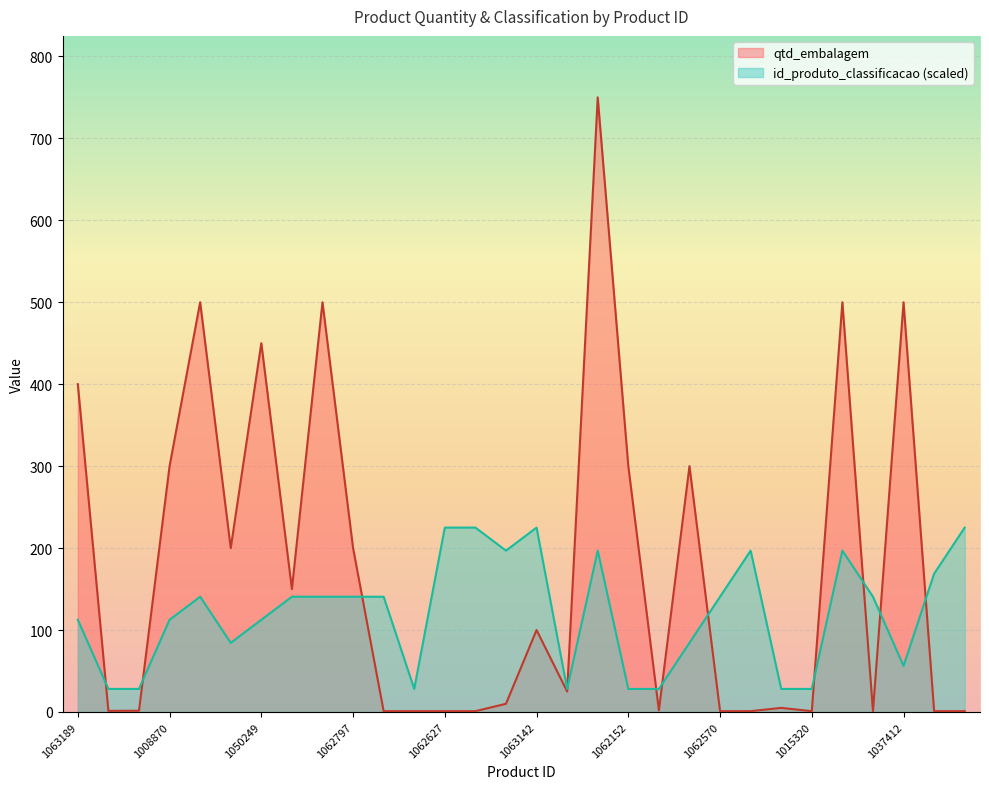

Which has a higher value, 1061540 or 1062516?

1062516